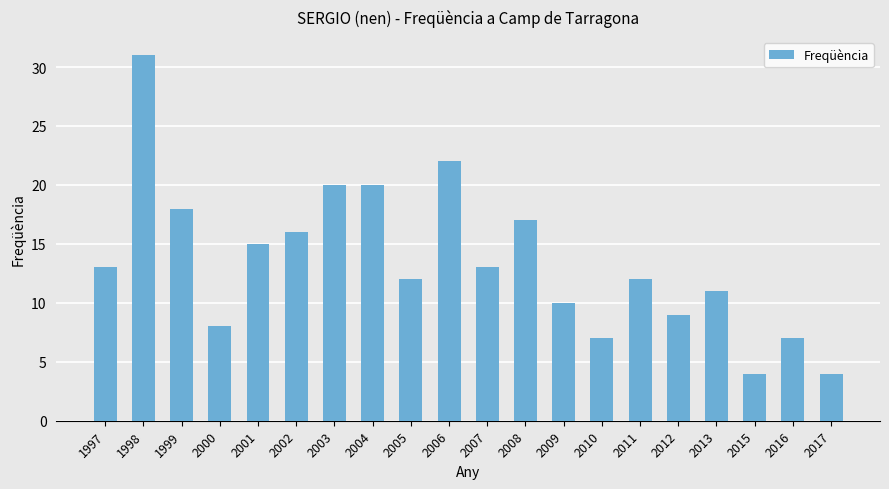

What is the value of the 20th bar from the left?

4